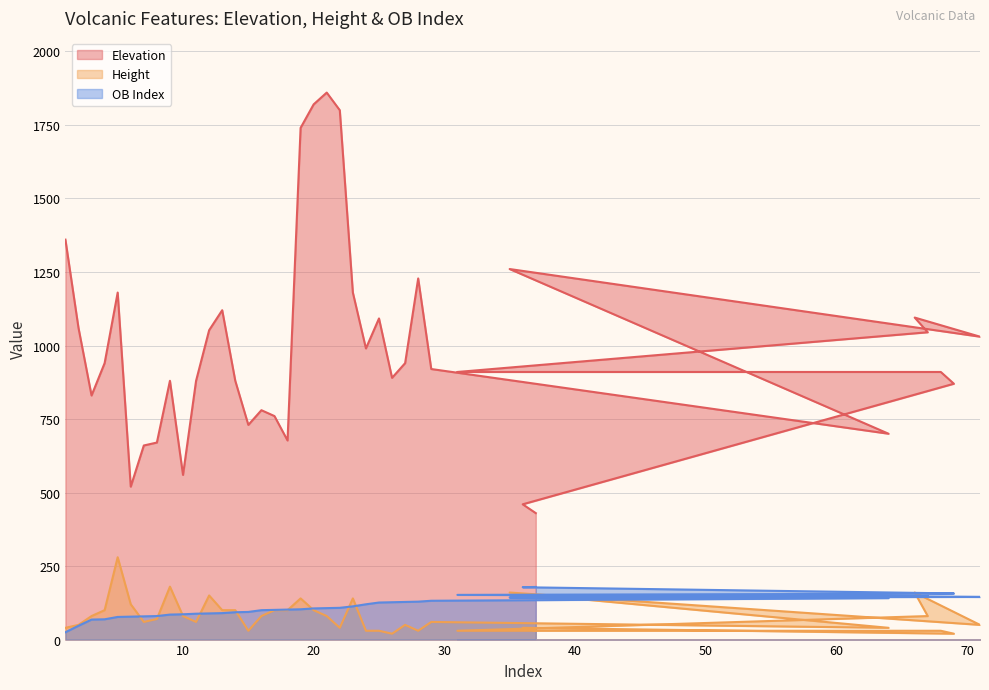

What is the value of the Elevation point at the 26th from the left?

890